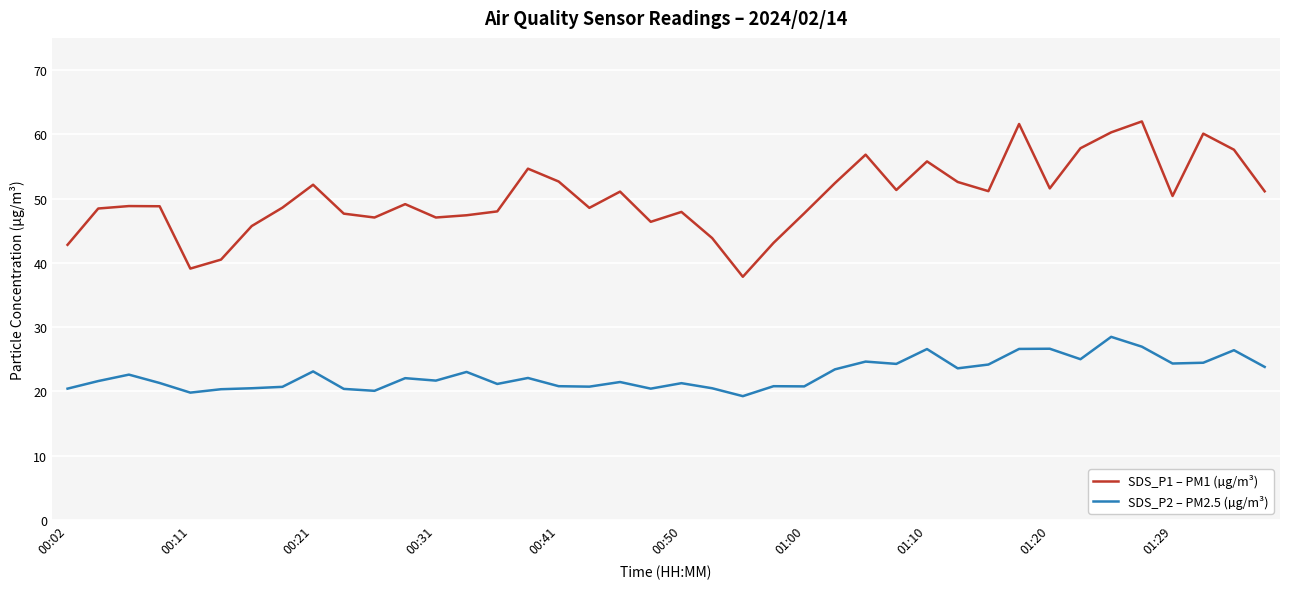

What is the average value of the SDS_P2 – PM2.5 (µg/m³) series?

22.7